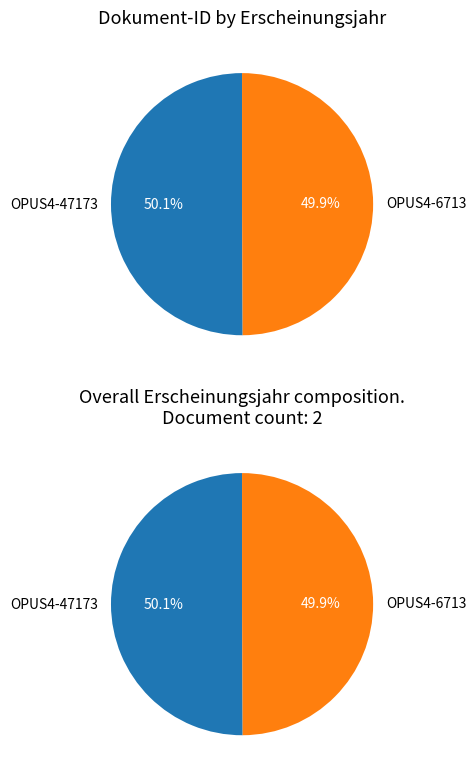

What percentage do OPUS4-6713 and OPUS4-47173 together represent?

100.0%